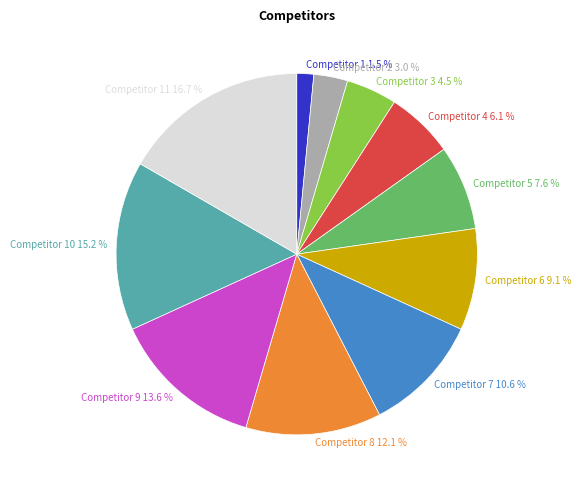

What is the largest slice in the pie chart?

Competitor 11 16.7 %